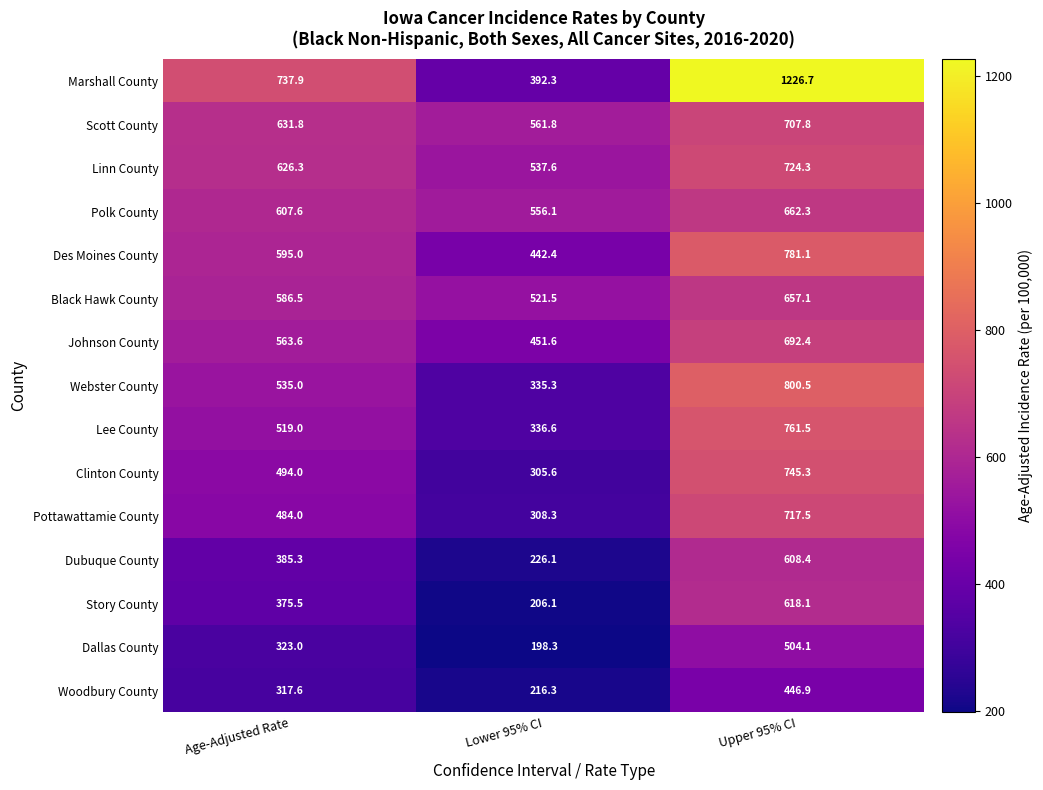

At which label does Woodbury County first exceed 317?

Age-Adjusted Rate